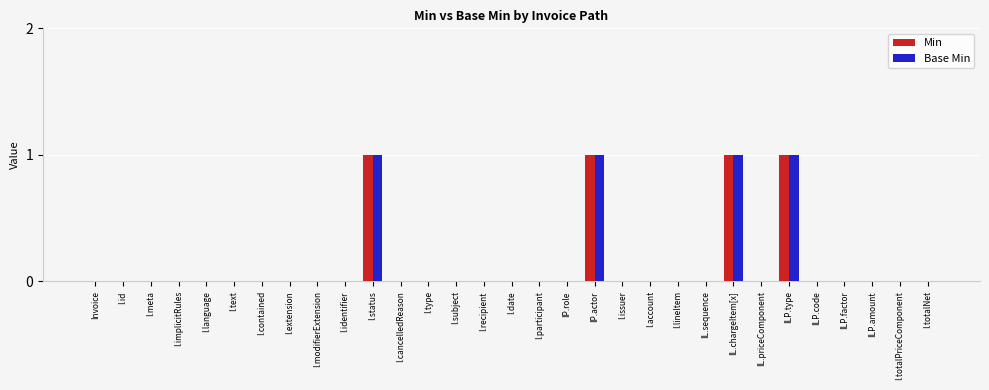

Is it true that Base Min equals 0 at I.modifierExtension?

True